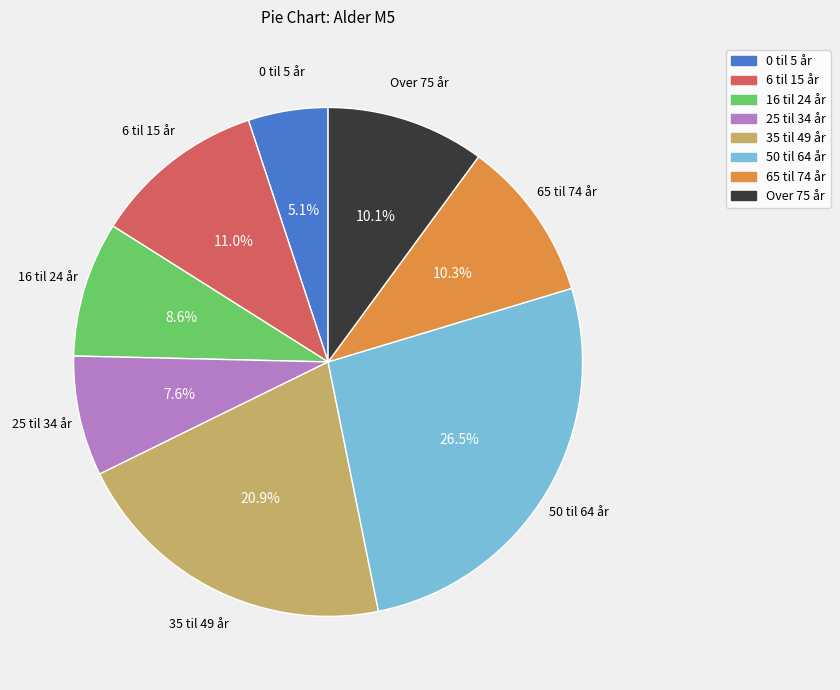

What percentage is the 16 til 24 år slice, to the nearest percent?

9%